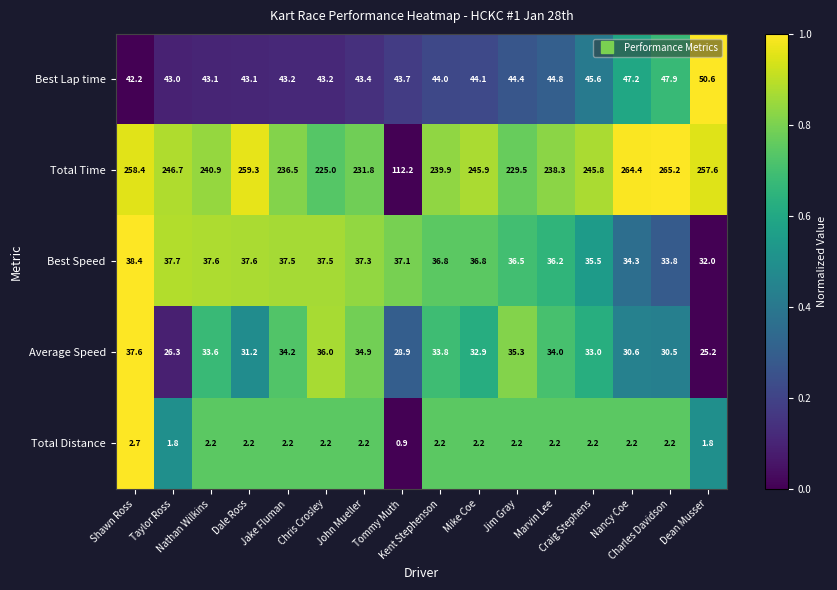

Which series has the largest range (max minus min)?

Total Time